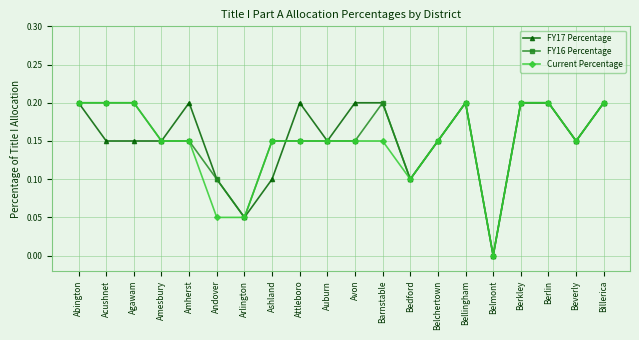

What is the label of the 8th point from the left?

Ashland